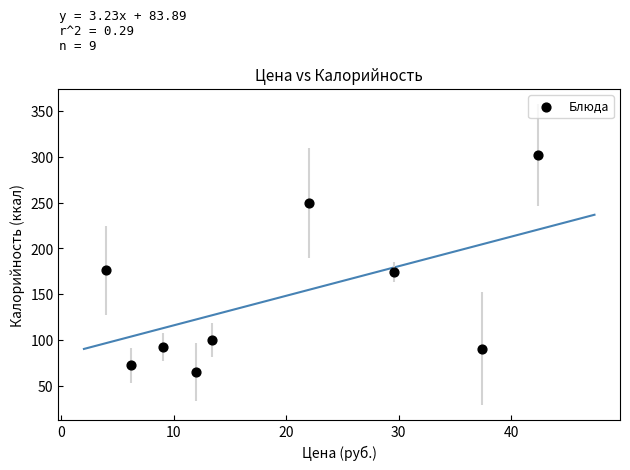

What is the average X value?

19.6